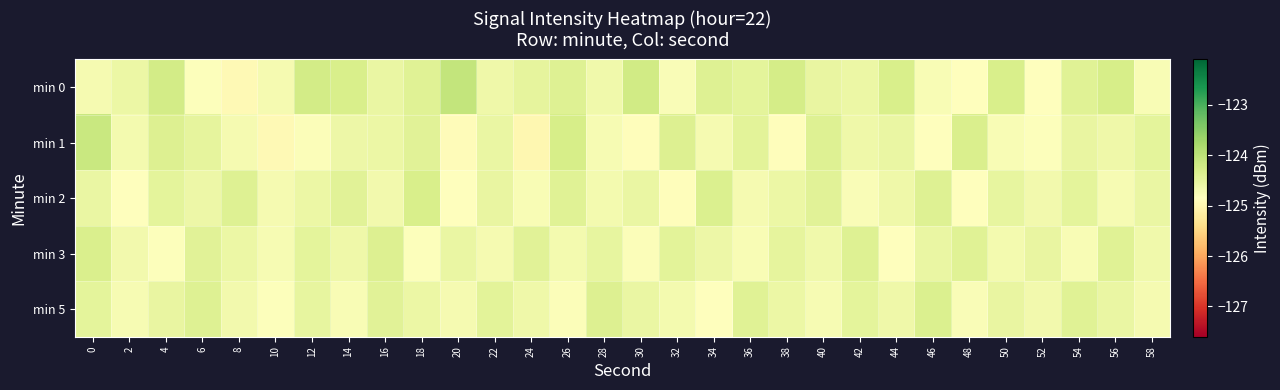

Reading left to right, extract all data points from this chart.

min 0: 0=-124.7	2=-124.6	4=-124.2	6=-124.8	8=-125.0	10=-124.7	12=-124.2	14=-124.3	16=-124.6	18=-124.4	20=-124.1	22=-124.6	24=-124.5	26=-124.4	28=-124.6	30=-124.2	32=-124.8	34=-124.4	36=-124.5	38=-124.2	40=-124.5	42=-124.6	44=-124.3	46=-124.8	48=-124.8	50=-124.3	52=-124.8	54=-124.4	56=-124.3	58=-124.8
min 1: 0=-124.1	2=-124.7	4=-124.4	6=-124.5	8=-124.7	10=-124.9	12=-124.8	14=-124.6	16=-124.6	18=-124.4	20=-124.9	22=-124.5	24=-125.0	26=-124.3	28=-124.7	30=-124.9	32=-124.4	34=-124.7	36=-124.5	38=-124.9	40=-124.4	42=-124.6	44=-124.5	46=-124.9	48=-124.3	50=-124.8	52=-124.8	54=-124.5	56=-124.6	58=-124.5
min 2: 0=-124.5	2=-124.8	4=-124.5	6=-124.6	8=-124.4	10=-124.7	12=-124.6	14=-124.4	16=-124.7	18=-124.3	20=-124.8	22=-124.5	24=-124.8	26=-124.4	28=-124.7	30=-124.5	32=-124.9	34=-124.3	36=-124.7	38=-124.6	40=-124.4	42=-124.8	44=-124.6	46=-124.4	48=-124.8	50=-124.5	52=-124.7	54=-124.5	56=-124.7	58=-124.6
min 3: 0=-124.3	2=-124.7	4=-124.8	6=-124.4	8=-124.6	10=-124.7	12=-124.5	14=-124.6	16=-124.4	18=-124.8	20=-124.5	22=-124.7	24=-124.4	26=-124.7	28=-124.5	30=-124.8	32=-124.5	34=-124.6	36=-124.8	38=-124.5	40=-124.6	42=-124.4	44=-124.8	46=-124.6	48=-124.4	50=-124.7	52=-124.5	54=-124.8	56=-124.4	58=-124.7
min 5: 0=-124.5	2=-124.7	4=-124.5	6=-124.4	8=-124.7	10=-124.8	12=-124.5	14=-124.8	16=-124.4	18=-124.6	20=-124.7	22=-124.5	24=-124.6	26=-124.8	28=-124.4	30=-124.5	32=-124.7	34=-124.8	36=-124.4	38=-124.6	40=-124.7	42=-124.5	44=-124.6	46=-124.3	48=-124.8	50=-124.5	52=-124.7	54=-124.4	56=-124.6	58=-124.7